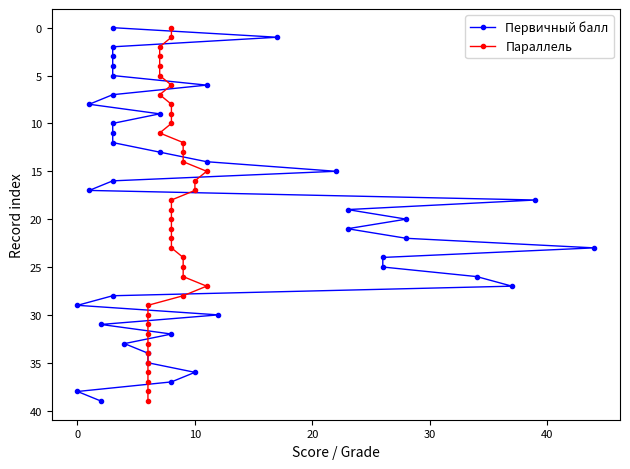

What is the label of the 5th point from the left?

30